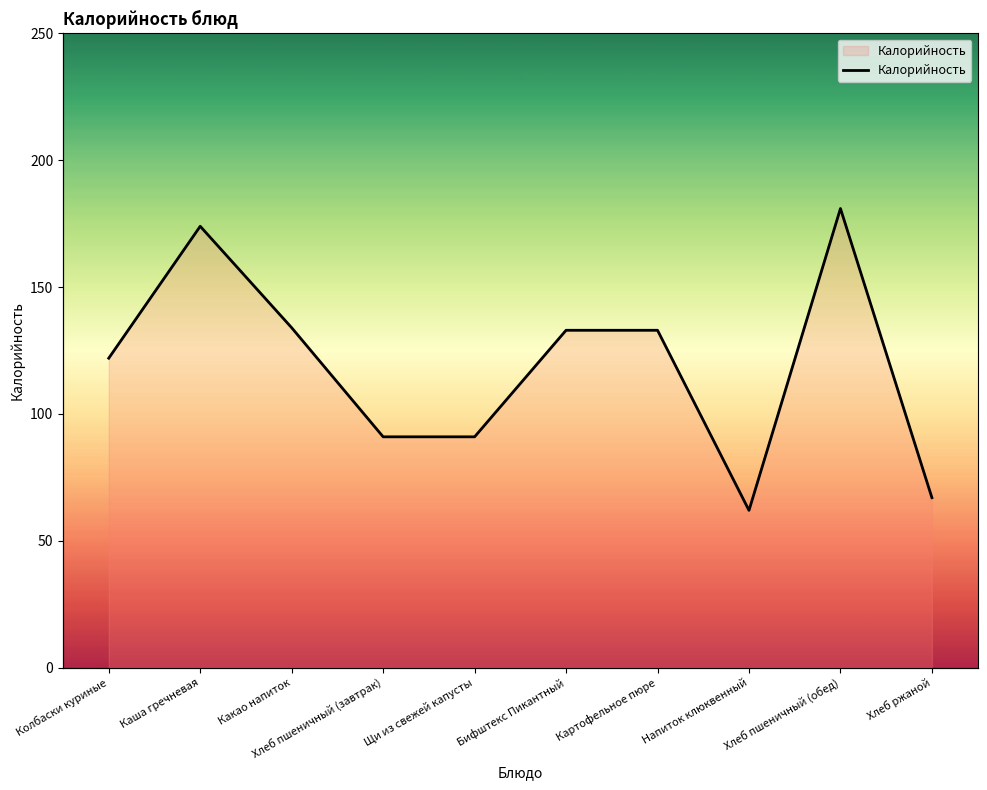

Reading left to right, extract all data points from this chart.

122	174	134	91	91	133	133	62	181	67